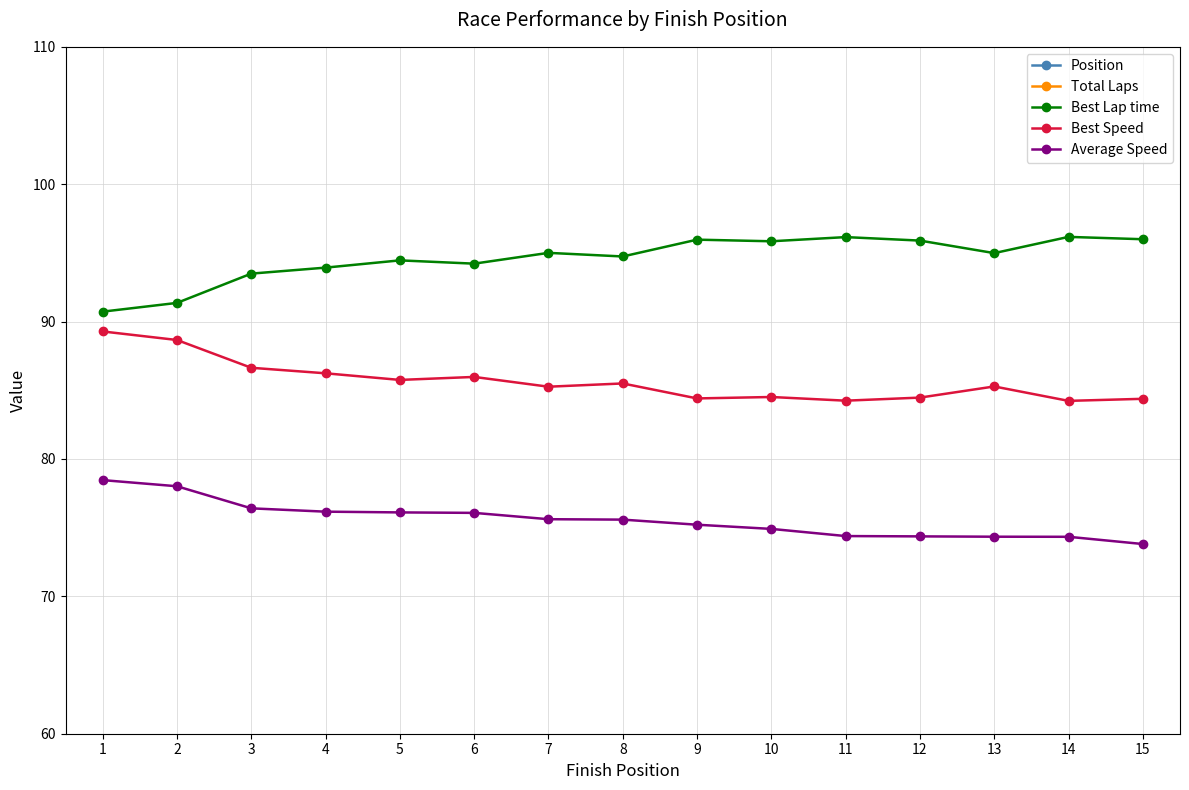

Where is Position nearest to the value 8?

8